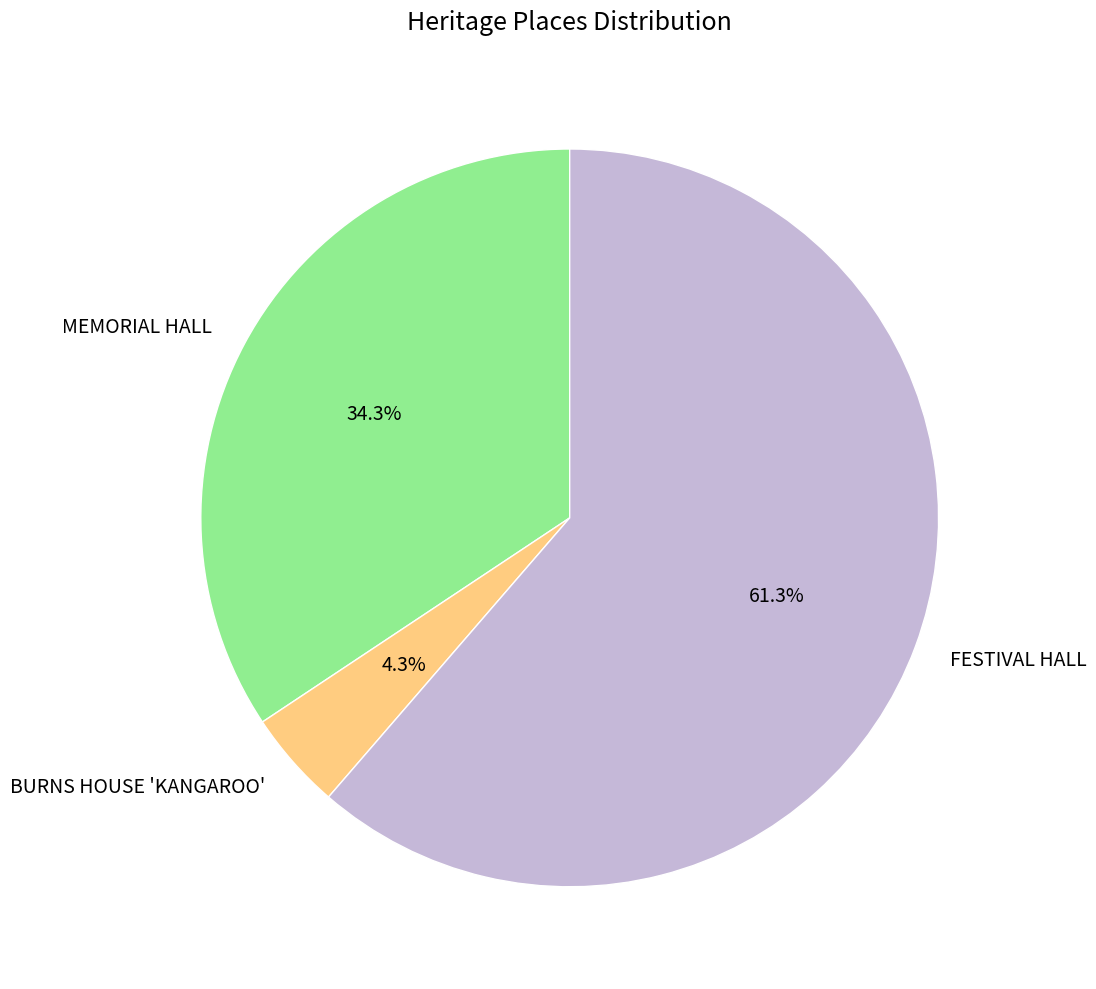

The BURNS HOUSE 'KANGAROO' slice represents 4% of the pie. True or false?

True